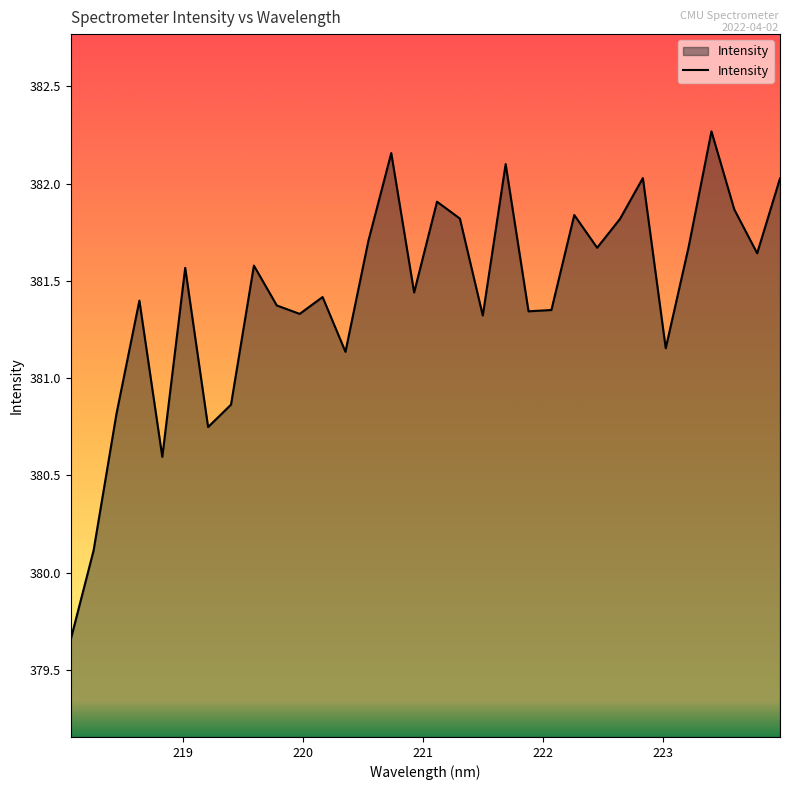

What is the greatest value displayed?

382.3